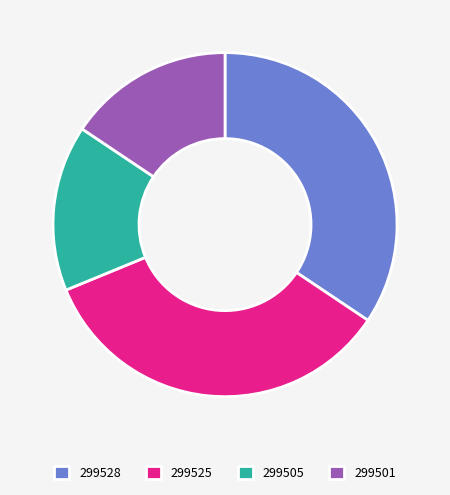

The 299528 slice represents 34% of the pie. True or false?

True